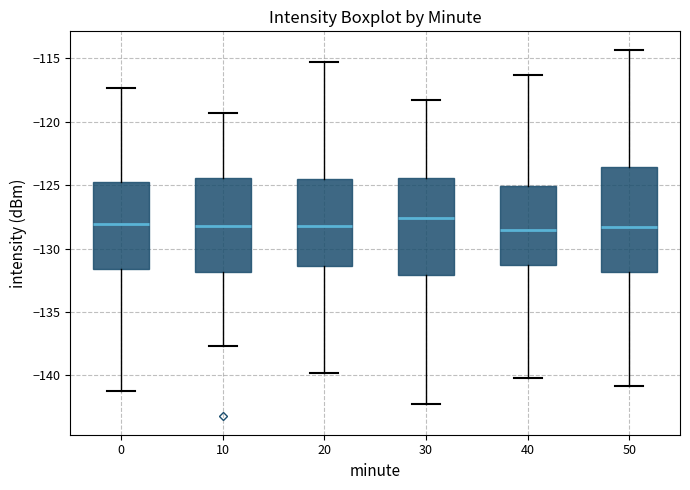

Where is the upper edge of the box at x = 40 on the y-axis? The values are not printed on the chart, so give them approximately, as read against the axis.

-125.0